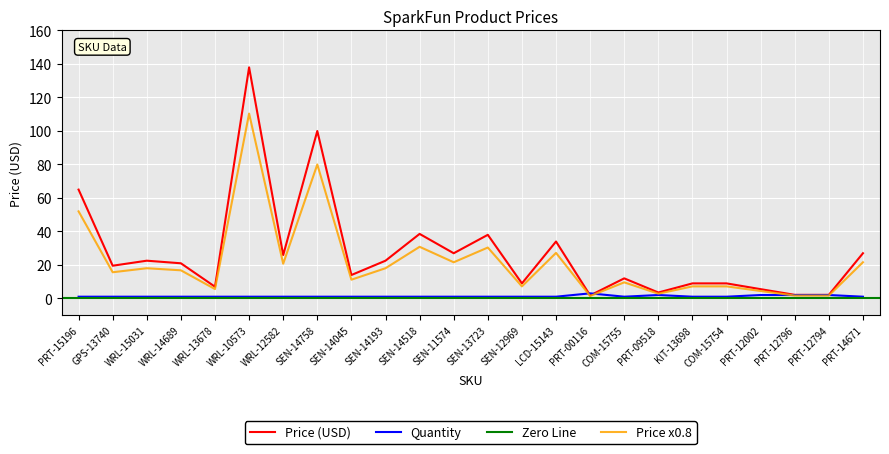

The value of Price (USD) at PRT-15196 is 37.1. True or false?

False